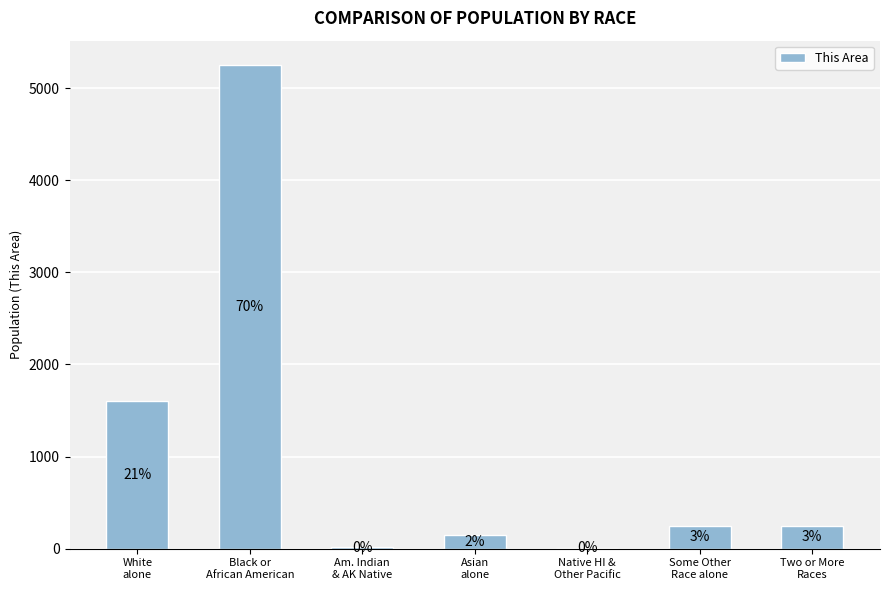

Are the bars horizontal?

No